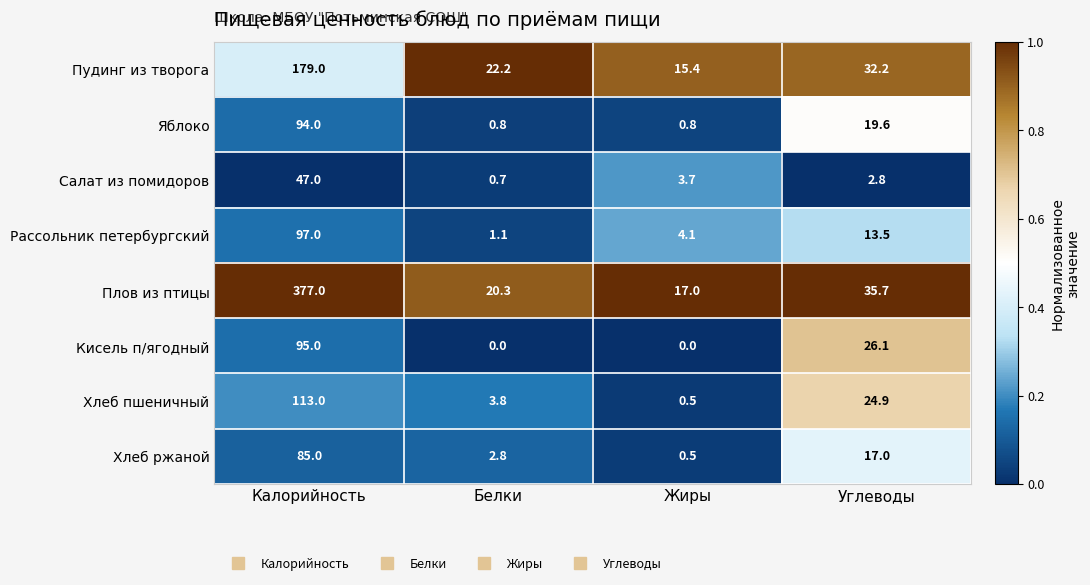

At Белки, list the series in order from smallest to largest.

Кисель п/ягодный, Салат из помидоров, Яблоко, Рассольник петербургский, Хлеб ржаной, Хлеб пшеничный, Плов из птицы, Пудинг из творога